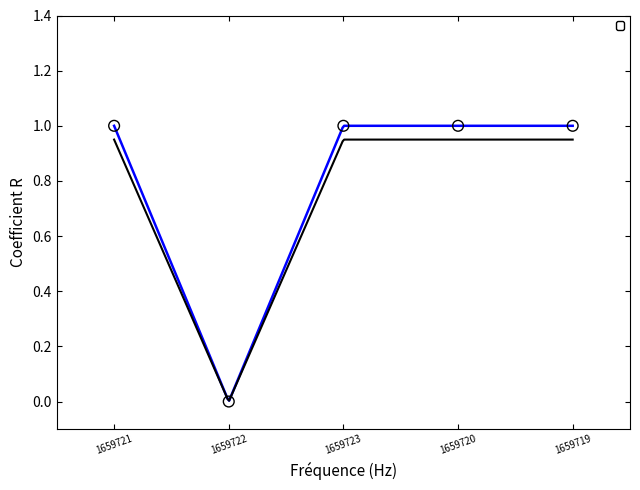

Between 1659721 and 1659722, which is larger?

1659721